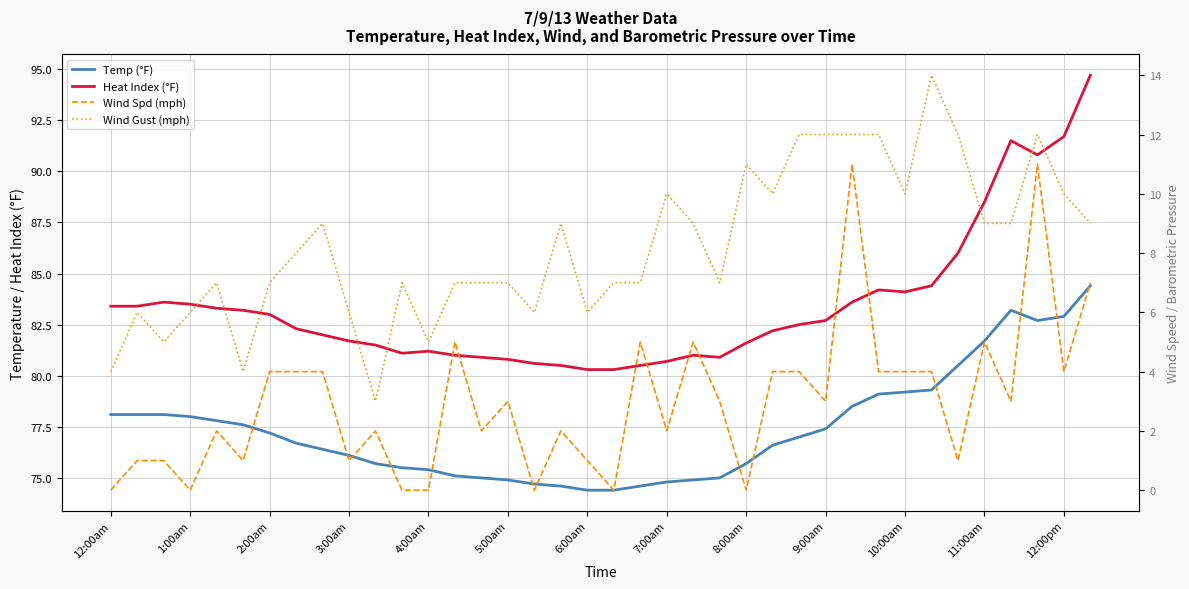

True or false: Heat Index (°F) has more than 0 points higher than both neighbors.

True